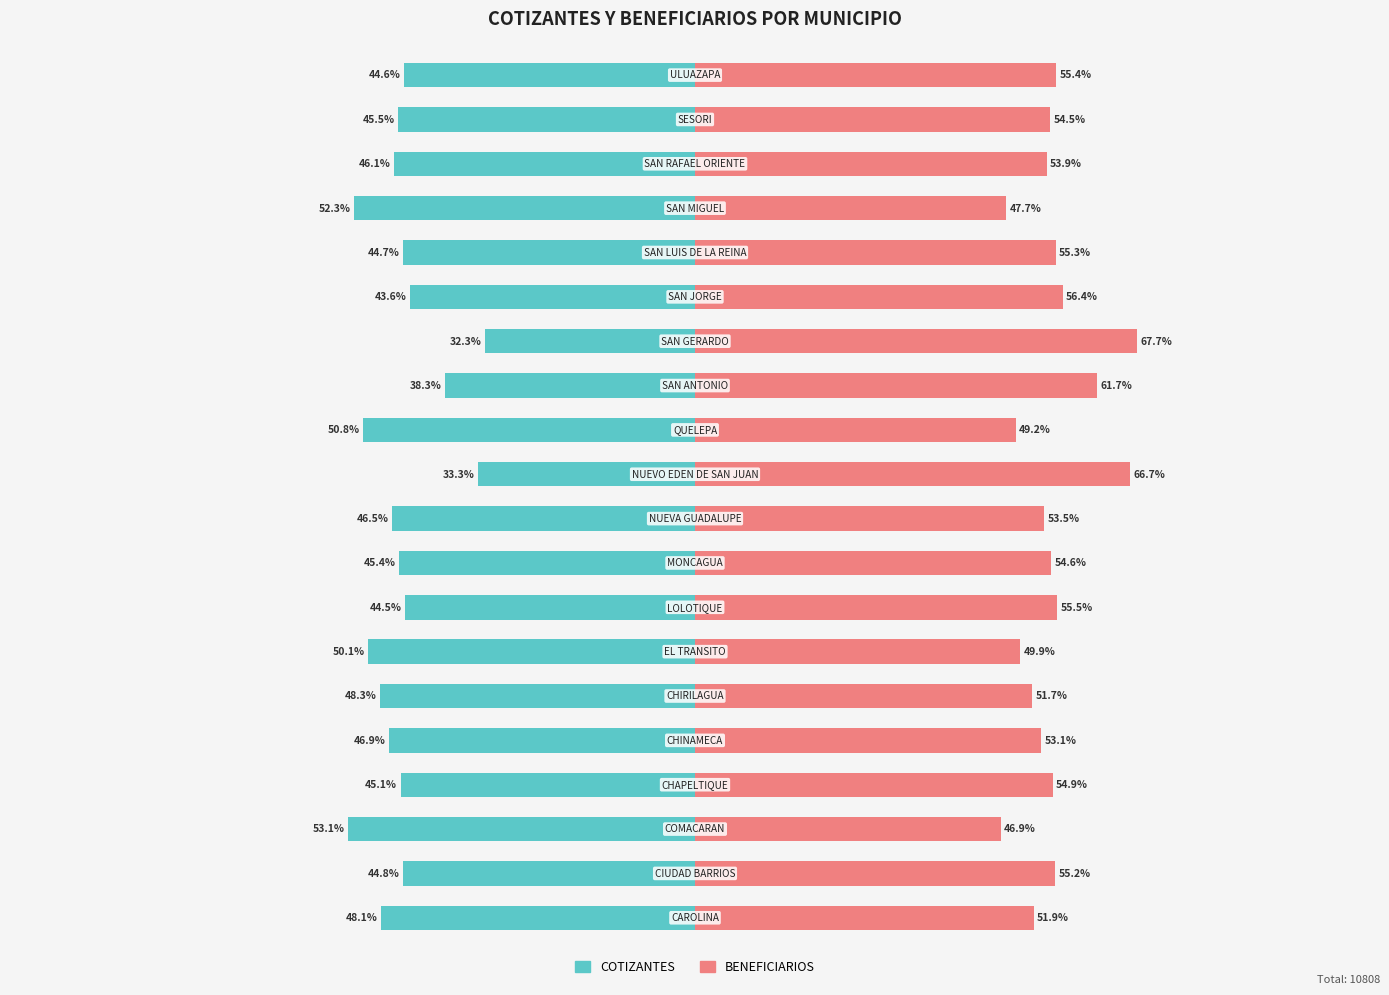

Reading right to left, list all the values displayed in this chart.

COTIZANTES: 19=-44.6	18=-45.5	17=-46.1	16=-52.3	15=-44.7	14=-43.6	13=-32.3	12=-38.3	11=-50.8	10=-33.3	9=-46.5	8=-45.4	7=-44.5	6=-50.1	5=-48.3	4=-46.9	3=-45.1	2=-53.1	1=-44.8	0=-48.1
BENEFICIARIOS: 19=55.4	18=54.5	17=53.9	16=47.7	15=55.3	14=56.4	13=67.7	12=61.7	11=49.2	10=66.7	9=53.5	8=54.6	7=55.5	6=49.9	5=51.7	4=53.1	3=54.9	2=46.9	1=55.2	0=51.9